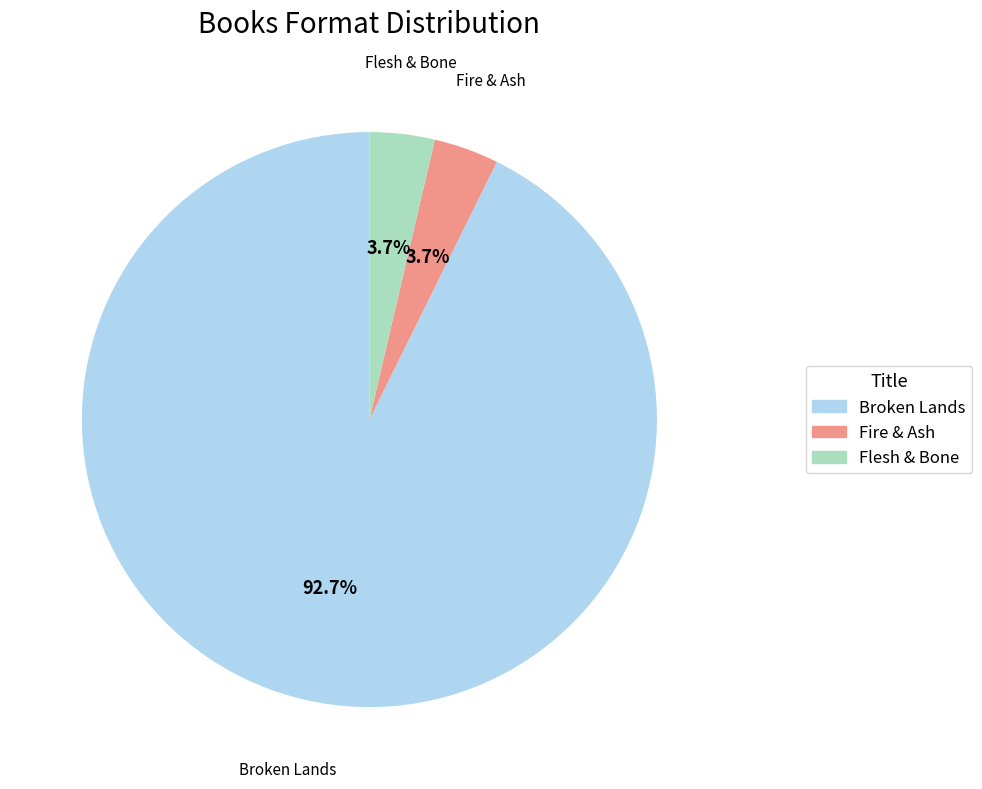

To the nearest percent, what portion does Fire & Ash represent?

4%